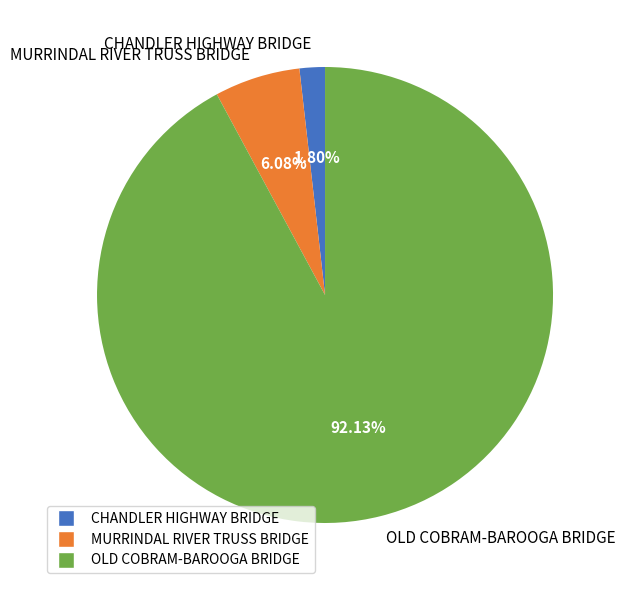

Rank the categories by value from highest to lowest.

OLD COBRAM-BAROOGA BRIDGE, MURRINDAL RIVER TRUSS BRIDGE, CHANDLER HIGHWAY BRIDGE